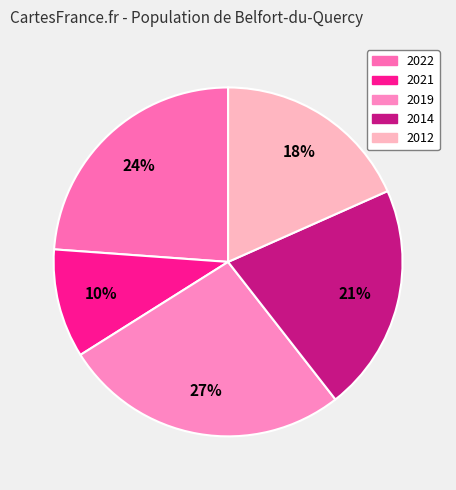

The 2022 slice represents 24% of the pie. True or false?

True